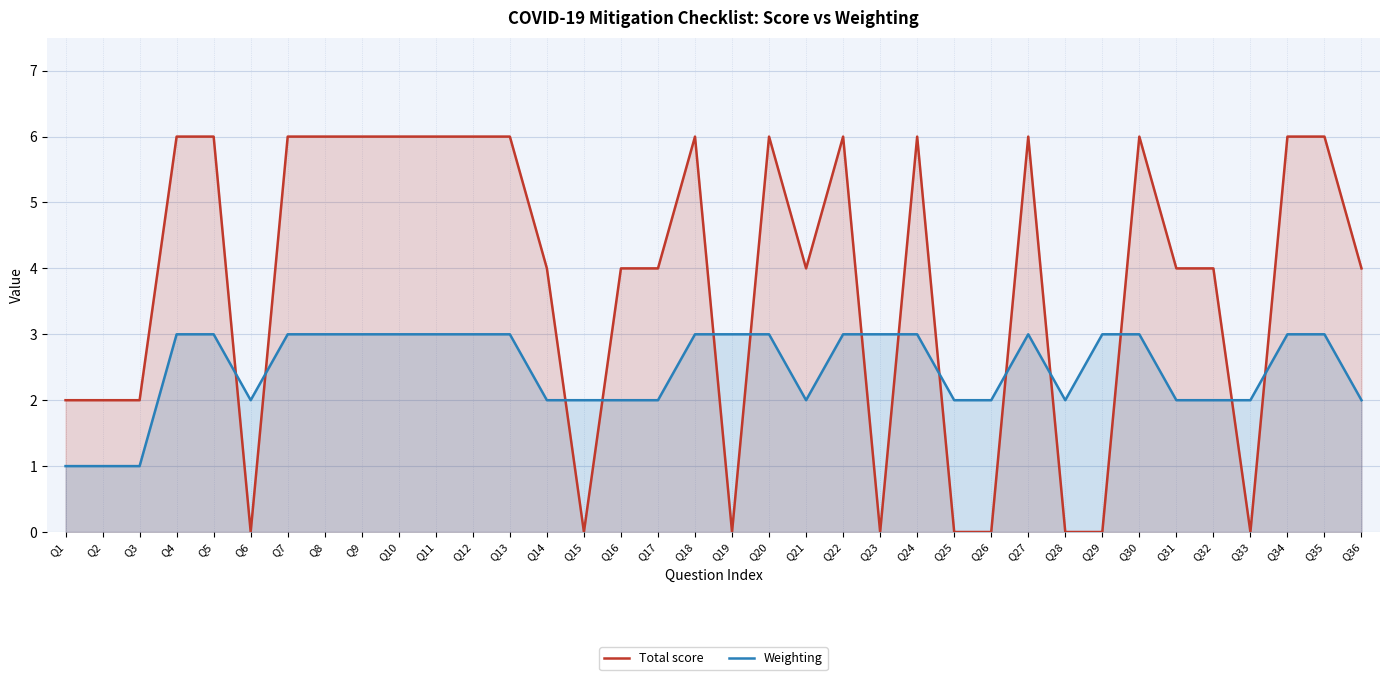

Is it true that Weighting equals 1 at Q14?

False